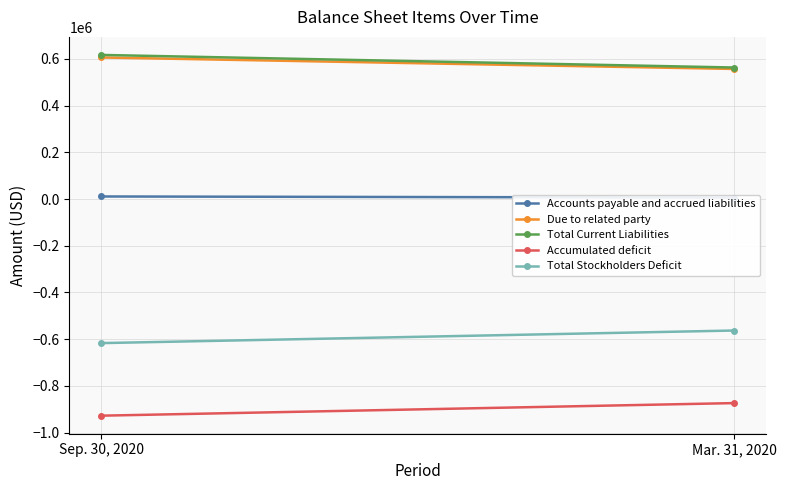

What is the maximum value for Due to related party?

606192